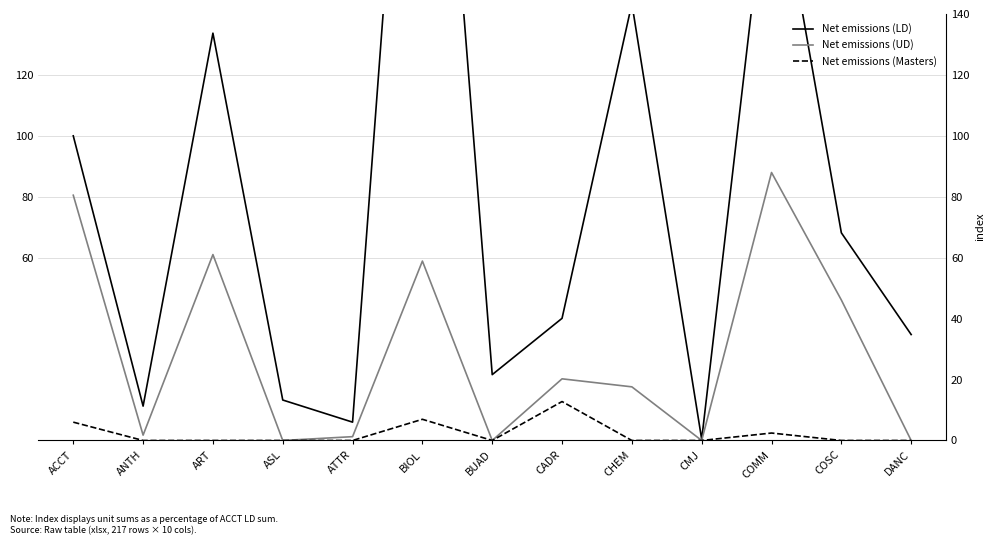

What is the difference between the maximum and minimum values in the Net emissions (LD) series?

312.3